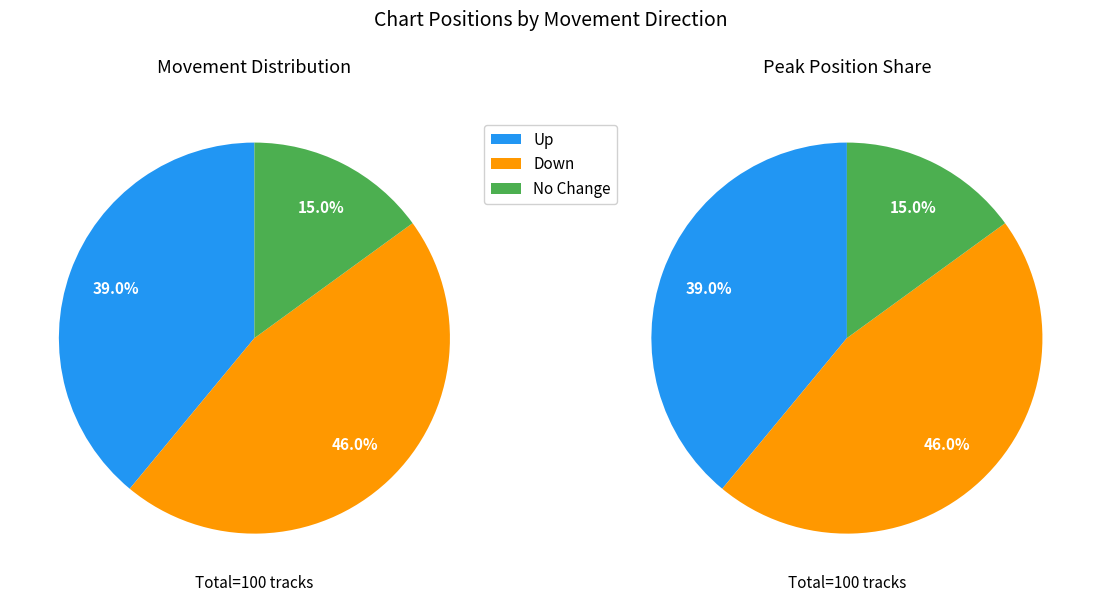

Count the number of slices in the pie.

3